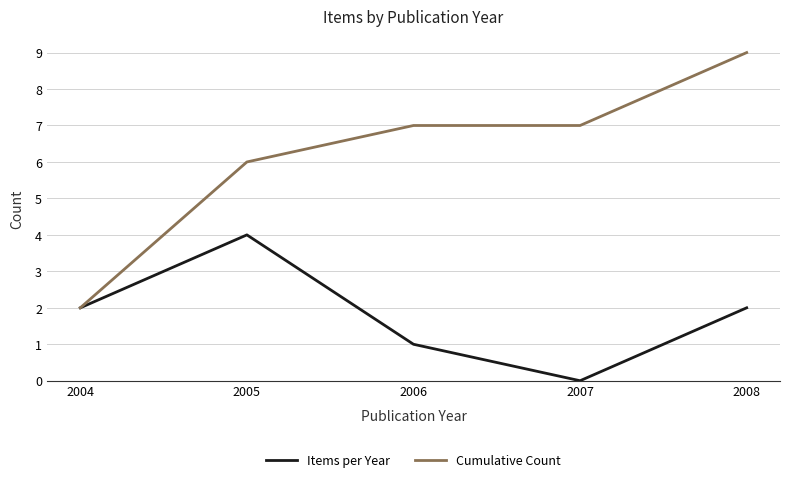

True or false: Items per Year has more than 2 points higher than both neighbors.

False